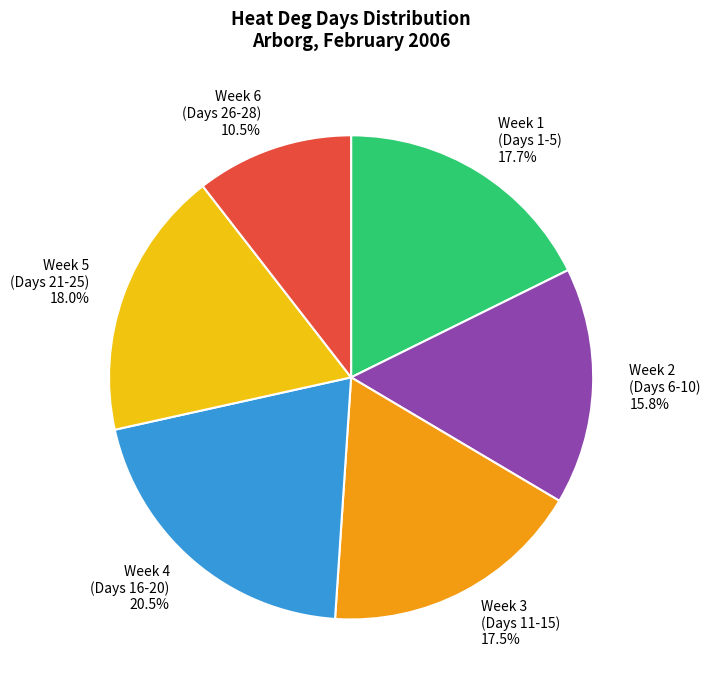

Which slice is the largest?

Week 4 (Days 16-20)